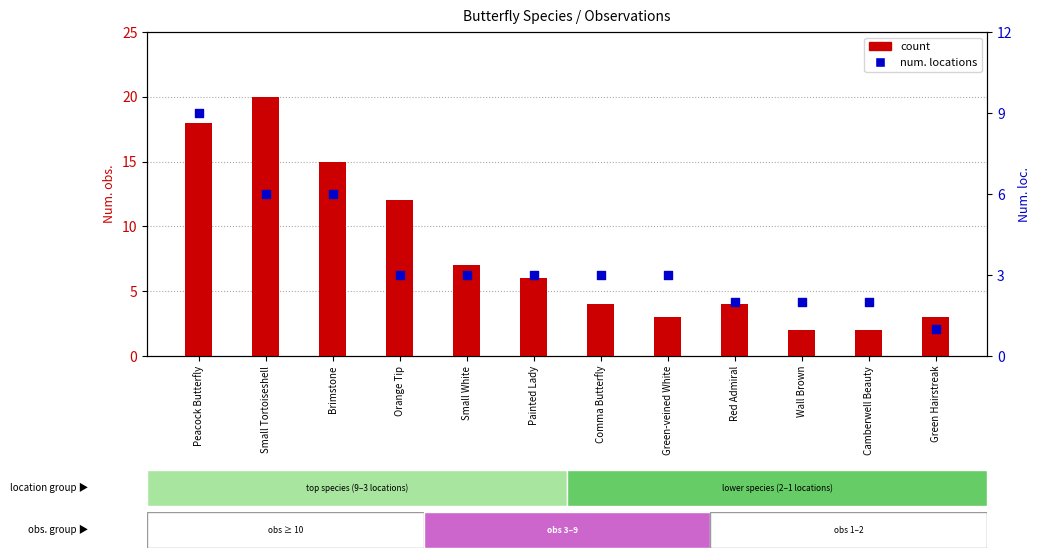

At how many categories does at least one series exceed 18?

1